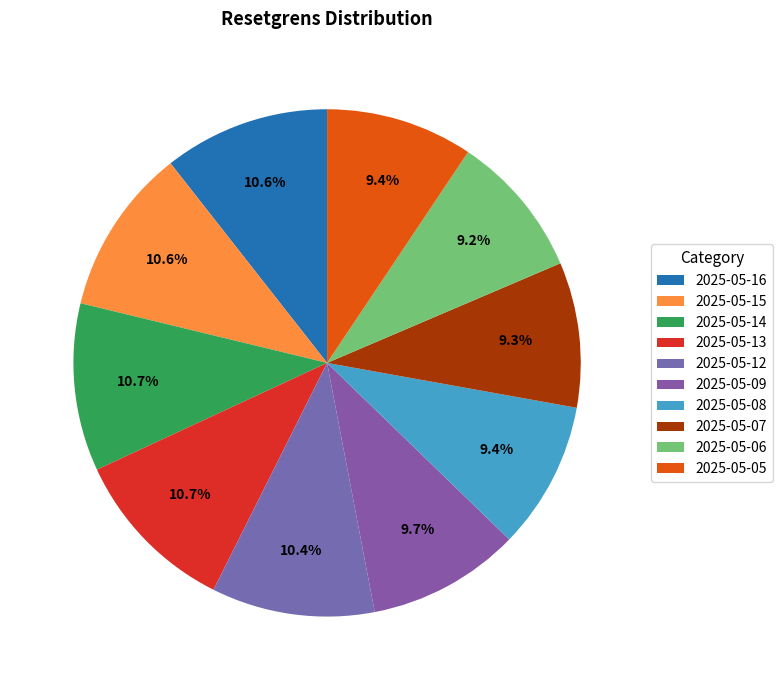

Between 2025-05-07 and 2025-05-05, which is larger?

2025-05-05